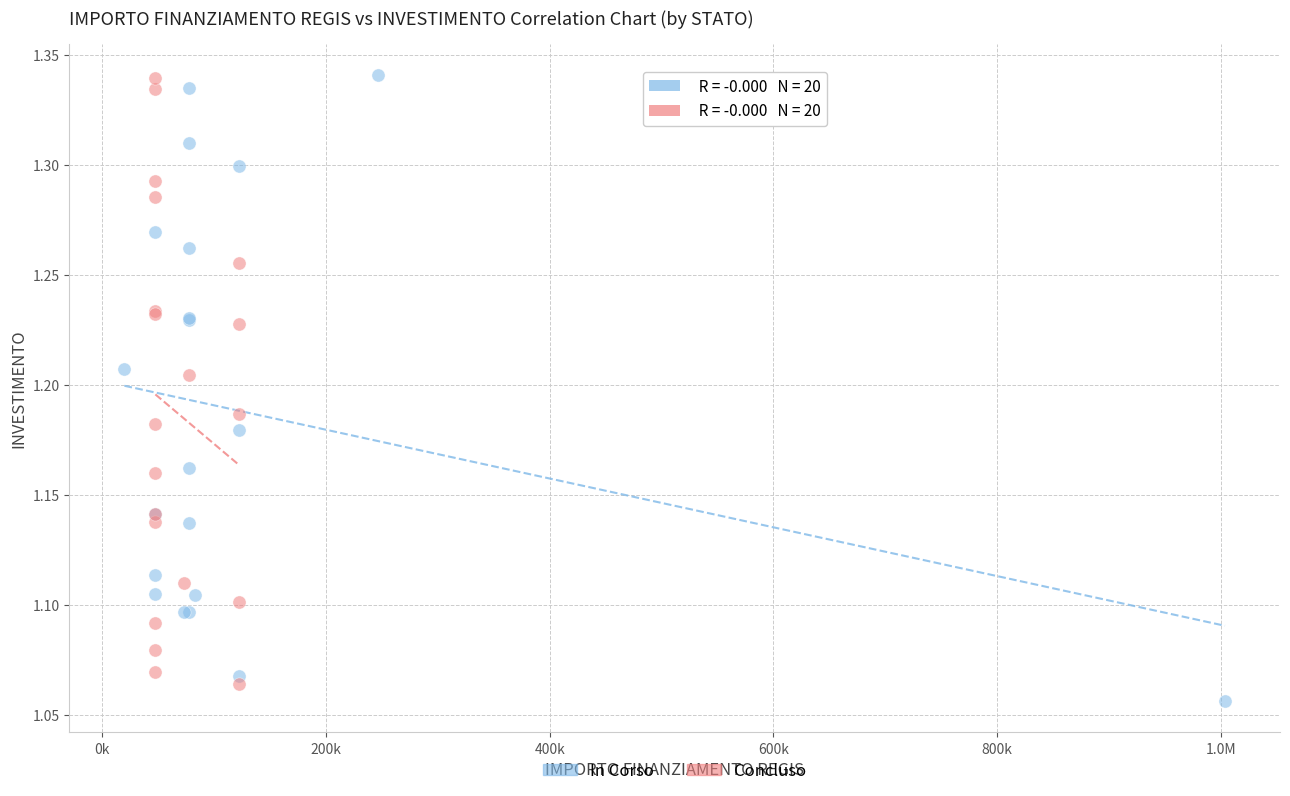

Which series reaches the minimum Y coordinate?

In Corso